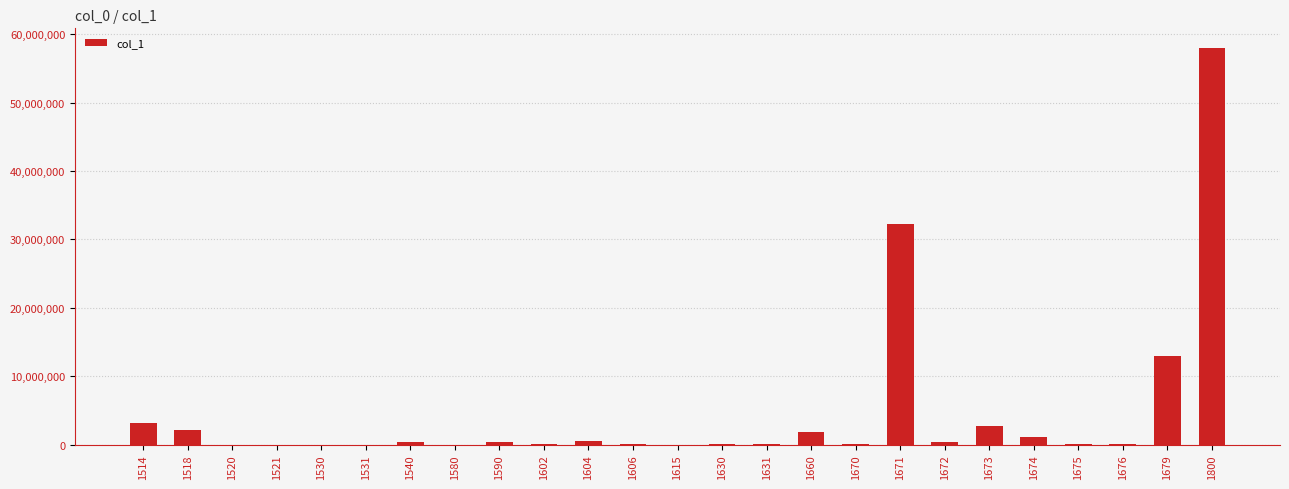

At which label does the data first exceed 108262?

1514